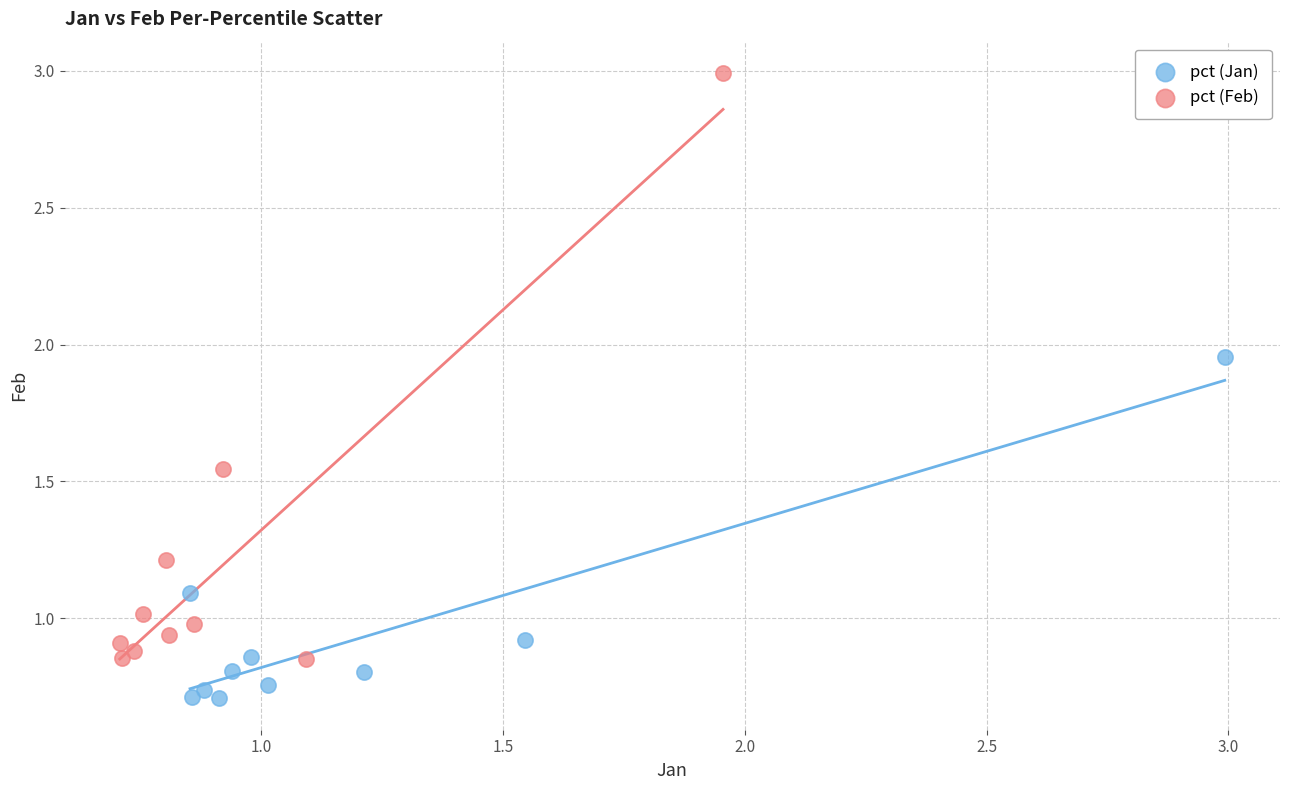

Which series contains the highest Y value?

pct (Feb)